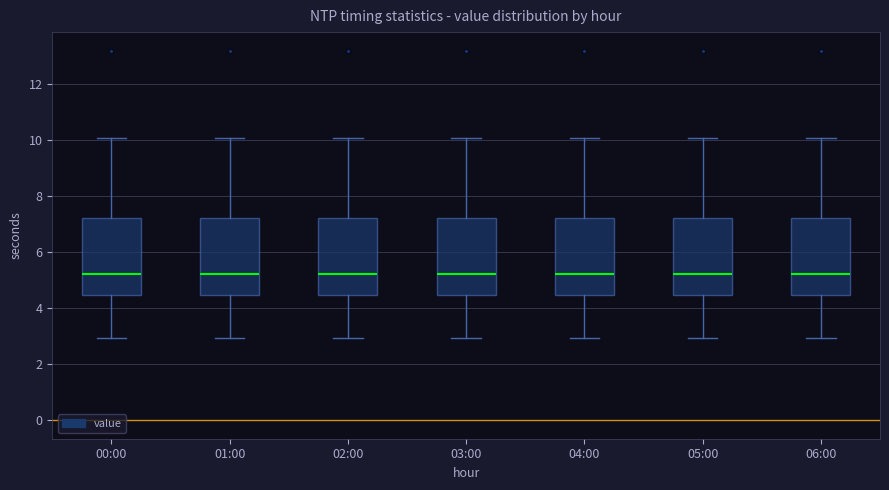

Reading left to right, transcribe this box plot: for each box, give where its median line is, the range the box spans, and where its two whiskers end, as read against the y-axis. The values are not printed on the chart, so give them approximately, as read against the axis.

00:00: median 5.2, box 4.4 to 7.2, whiskers 3.0 to 10.0
01:00: median 5.2, box 4.4 to 7.2, whiskers 3.0 to 10.0
02:00: median 5.2, box 4.4 to 7.2, whiskers 3.0 to 10.0
03:00: median 5.2, box 4.4 to 7.2, whiskers 3.0 to 10.0
04:00: median 5.2, box 4.4 to 7.2, whiskers 3.0 to 10.0
05:00: median 5.2, box 4.4 to 7.2, whiskers 3.0 to 10.0
06:00: median 5.2, box 4.4 to 7.2, whiskers 3.0 to 10.0